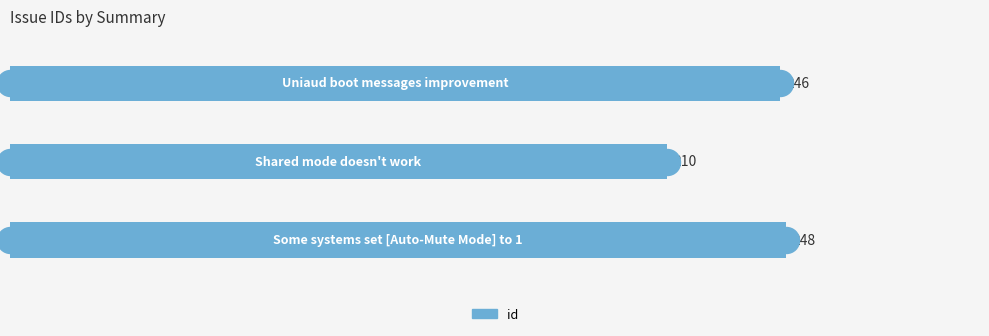

Between 100 and 0, which is larger?

100